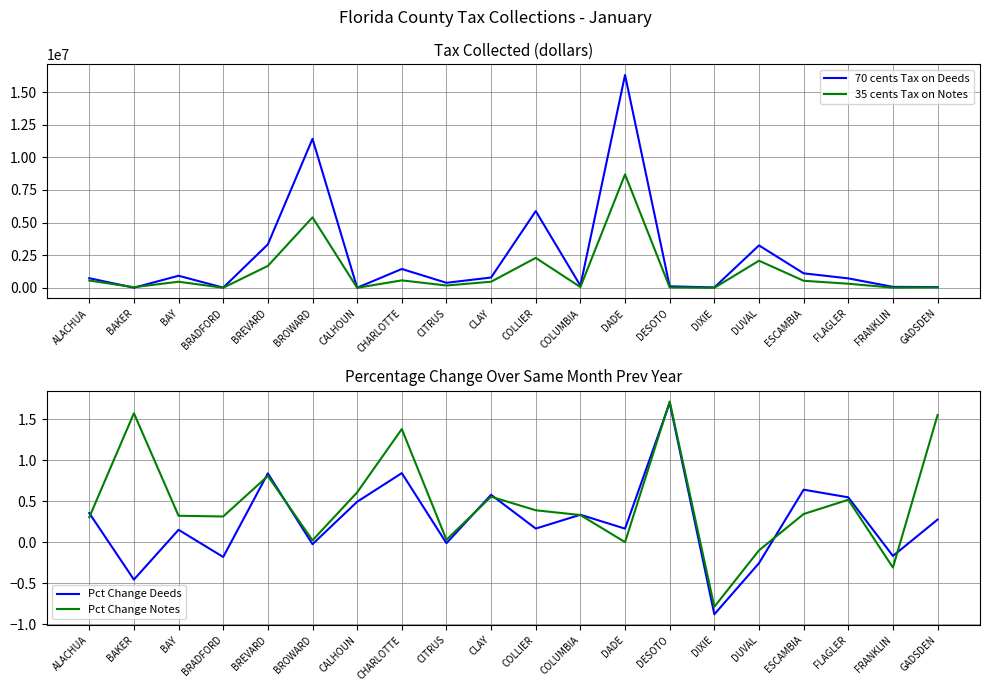

How many values in the 35 cents Tax on Notes series are below 472573?

10